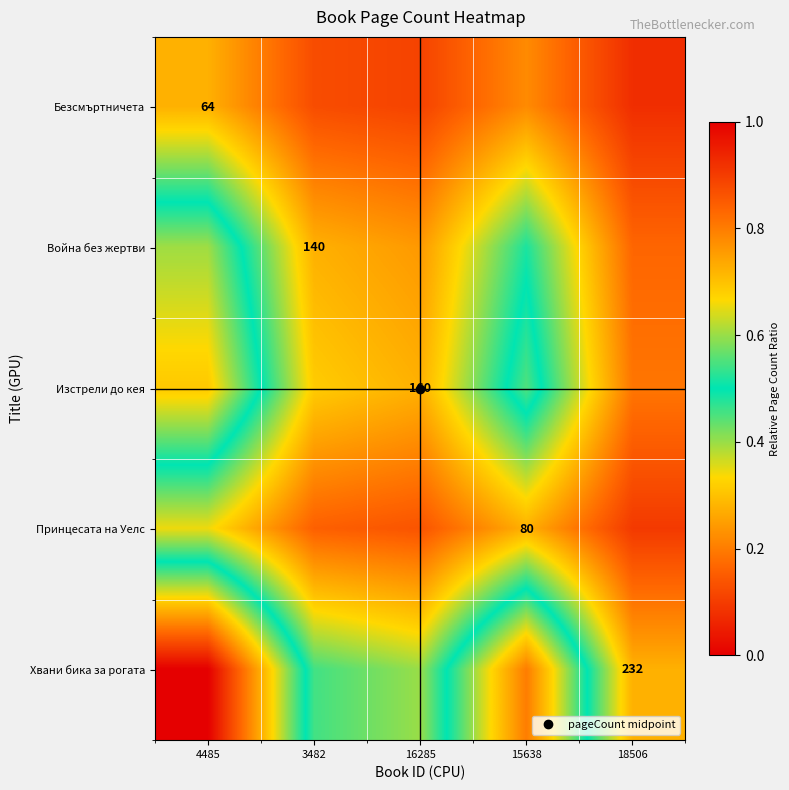

What is the difference between the highest and lowest values at 15638?

0.6